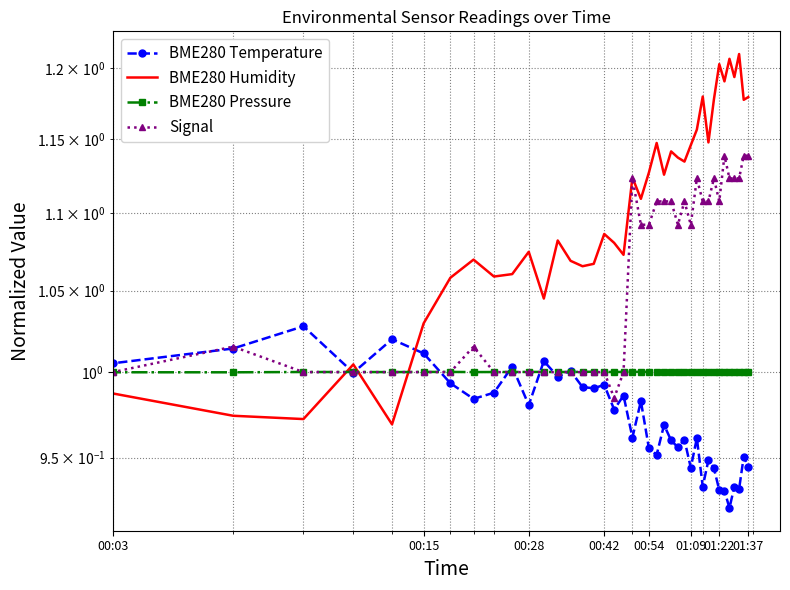

How many series are shown in this chart?

4